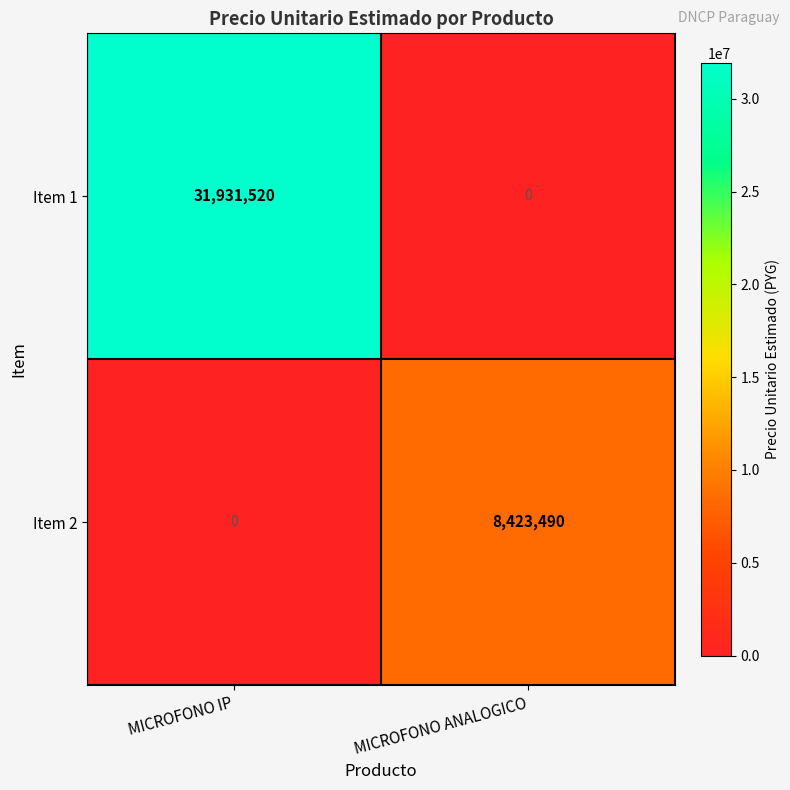

Which series has the largest total across all categories?

Item 1